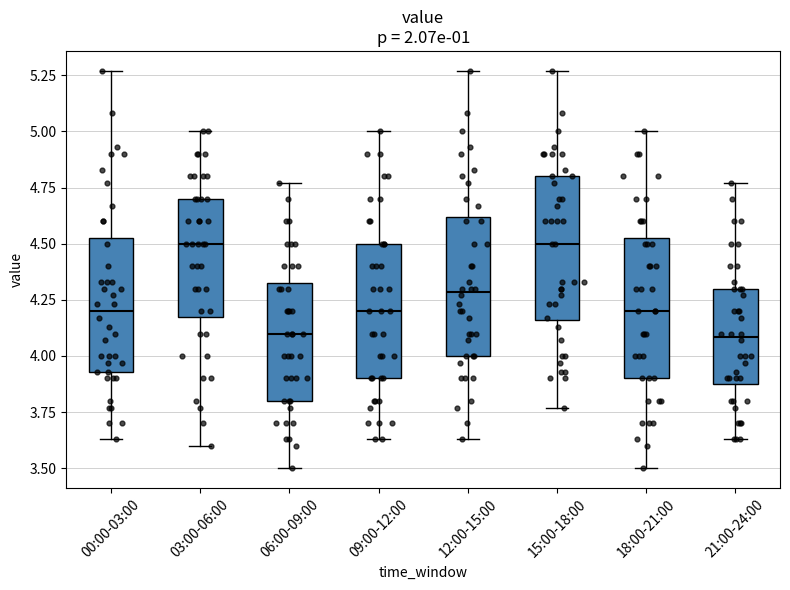

Reading left to right, transcribe this box plot: for each box, give where its median line is, the range the box spans, and where its two whiskers end, as read against the y-axis. The values are not printed on the chart, so give them approximately, as read against the axis.

00:00-03:00: median 4.20, box 3.95 to 4.55, whiskers 3.65 to 5.25
03:00-06:00: median 4.50, box 4.20 to 4.70, whiskers 3.60 to 5.00
06:00-09:00: median 4.10, box 3.80 to 4.35, whiskers 3.50 to 4.75
09:00-12:00: median 4.20, box 3.90 to 4.50, whiskers 3.65 to 5.00
12:00-15:00: median 4.30, box 4.00 to 4.60, whiskers 3.65 to 5.25
15:00-18:00: median 4.50, box 4.15 to 4.80, whiskers 3.75 to 5.25
18:00-21:00: median 4.20, box 3.90 to 4.55, whiskers 3.50 to 5.00
21:00-24:00: median 4.10, box 3.90 to 4.30, whiskers 3.65 to 4.75